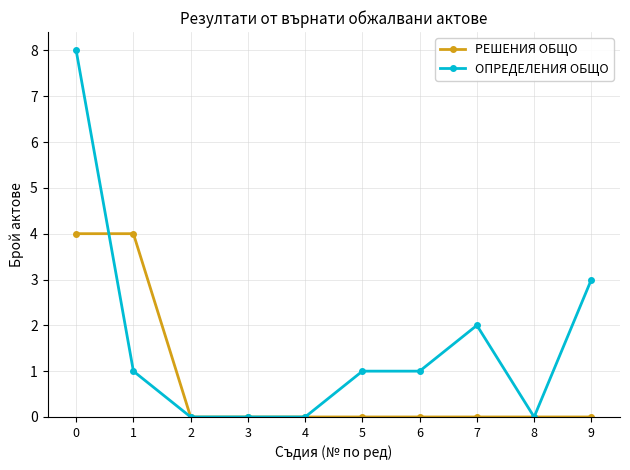

Where do РЕШЕНИЯ ОБЩО and ОПРЕДЕЛЕНИЯ ОБЩО first cross each other?

0 and 1